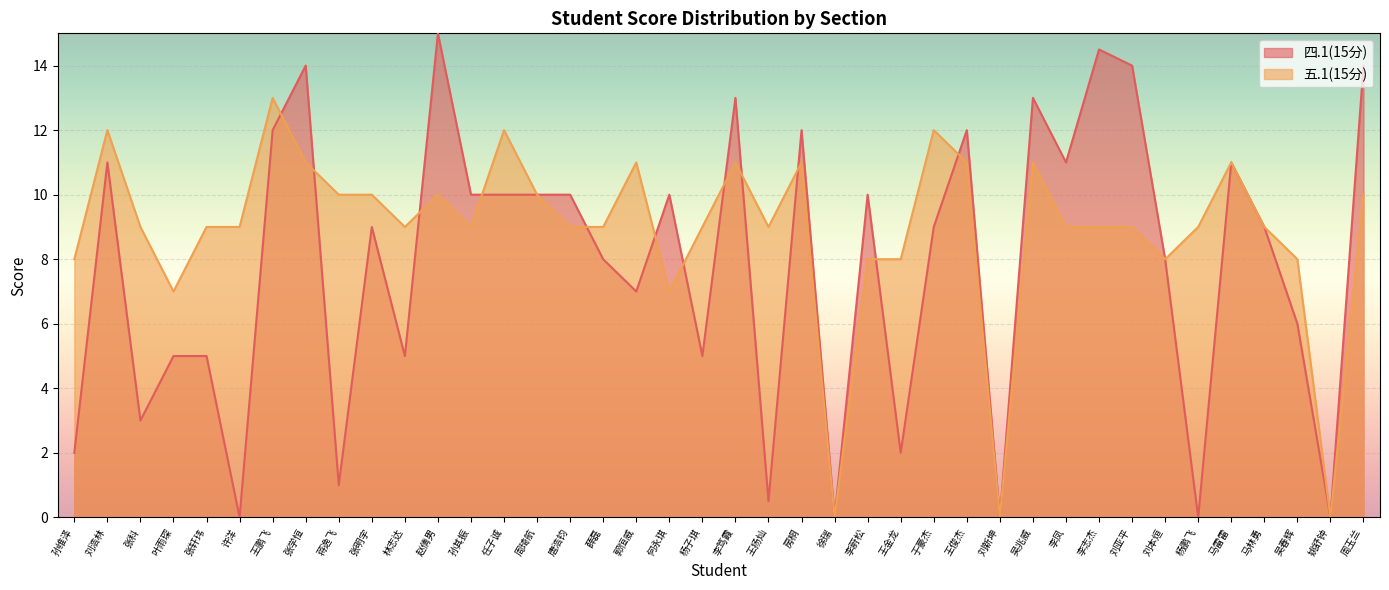

Where is the first local maximum for 四.1(15分)?

刘浩林